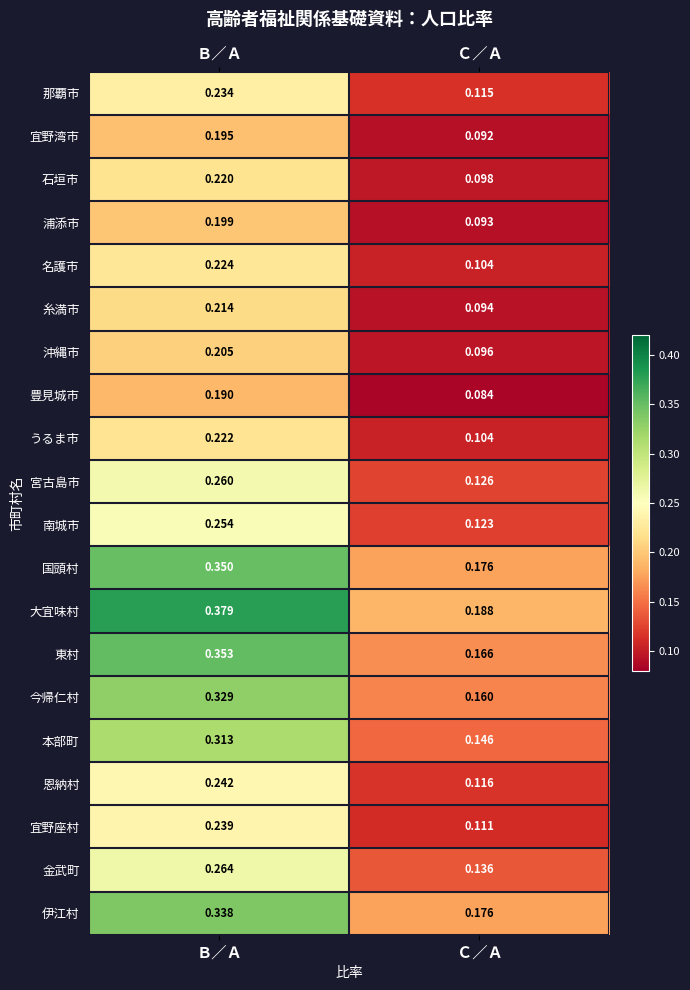

At Ｂ／Ａ, list the series in order from largest to smallest.

大宜味村, 東村, 国頭村, 伊江村, 今帰仁村, 本部町, 金武町, 宮古島市, 南城市, 恩納村, 宜野座村, 那覇市, 名護市, うるま市, 石垣市, 糸満市, 沖縄市, 浦添市, 宜野湾市, 豊見城市